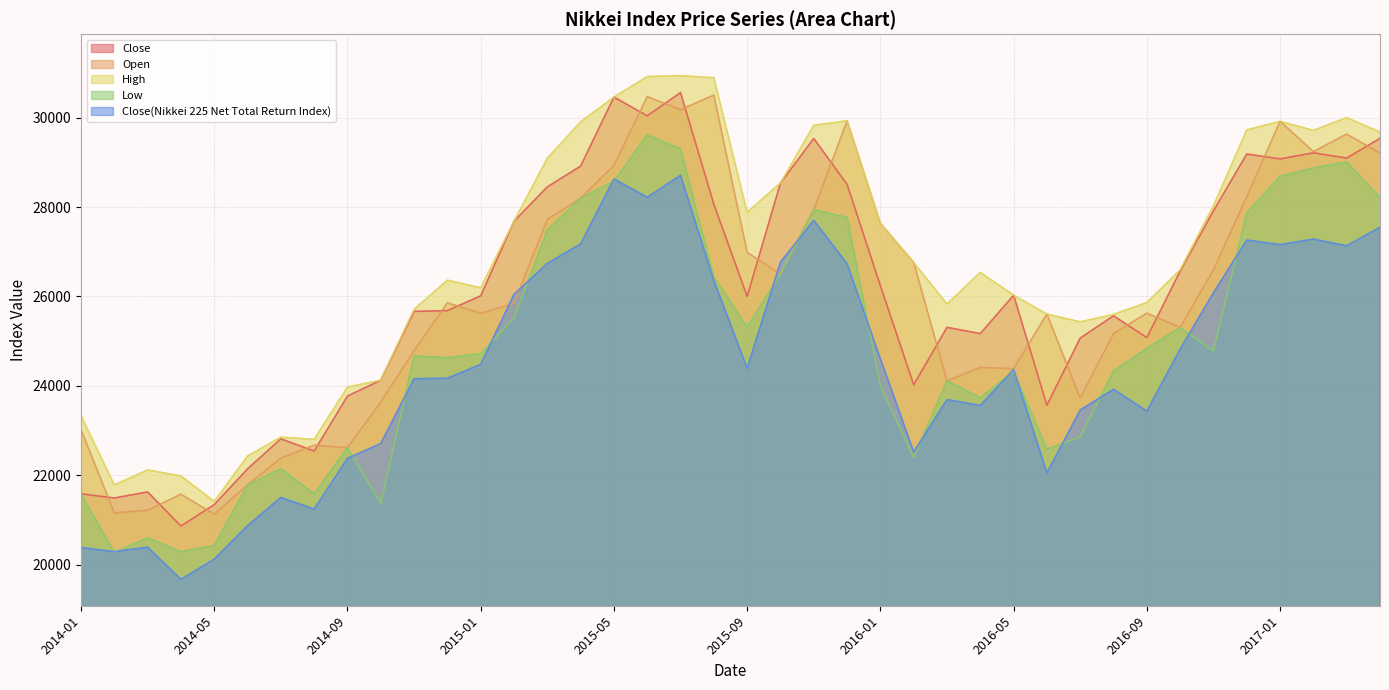

Which series changed the most between 2015-10 and 2016-11?

Low